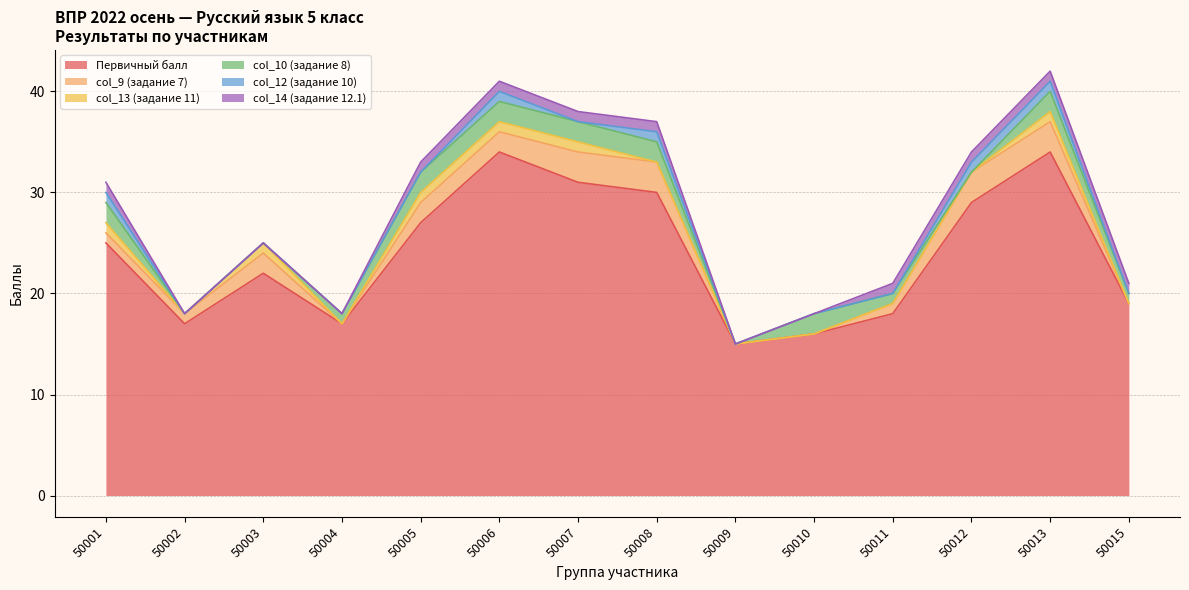

What is the sum of the col_13 (задание 11) values at 50007 and 50002?

1